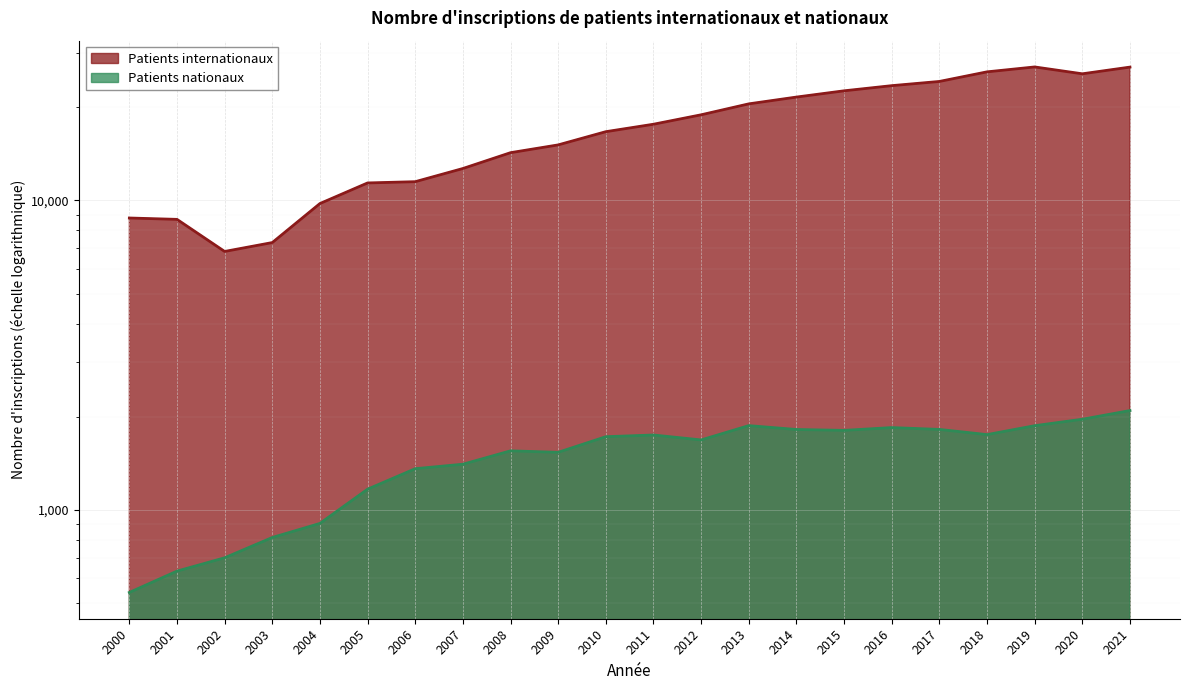

Between 2019 and 2017, which is larger?

2019